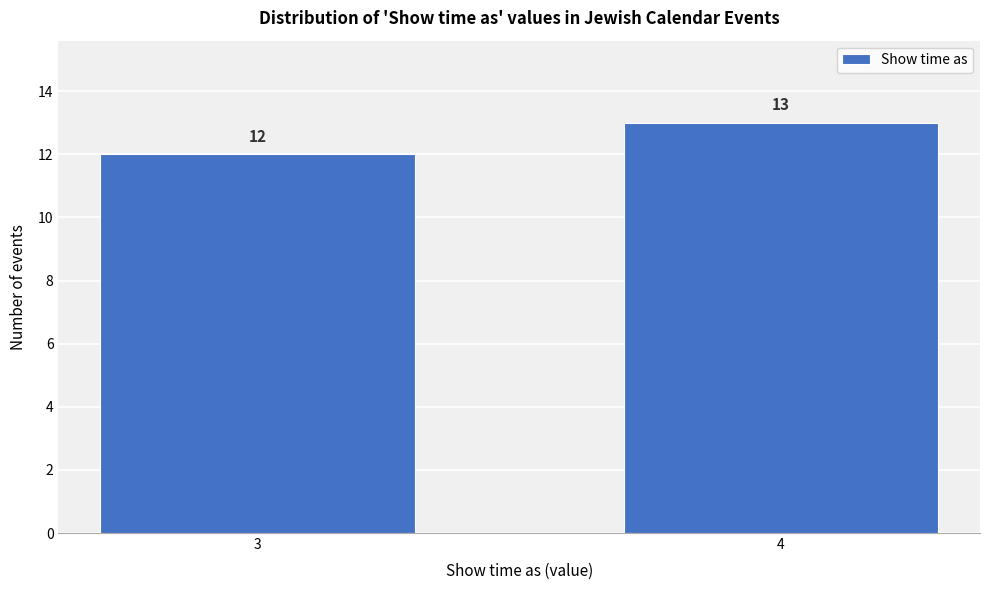

Reading left to right, extract all data points from this chart.

3=12	4=13